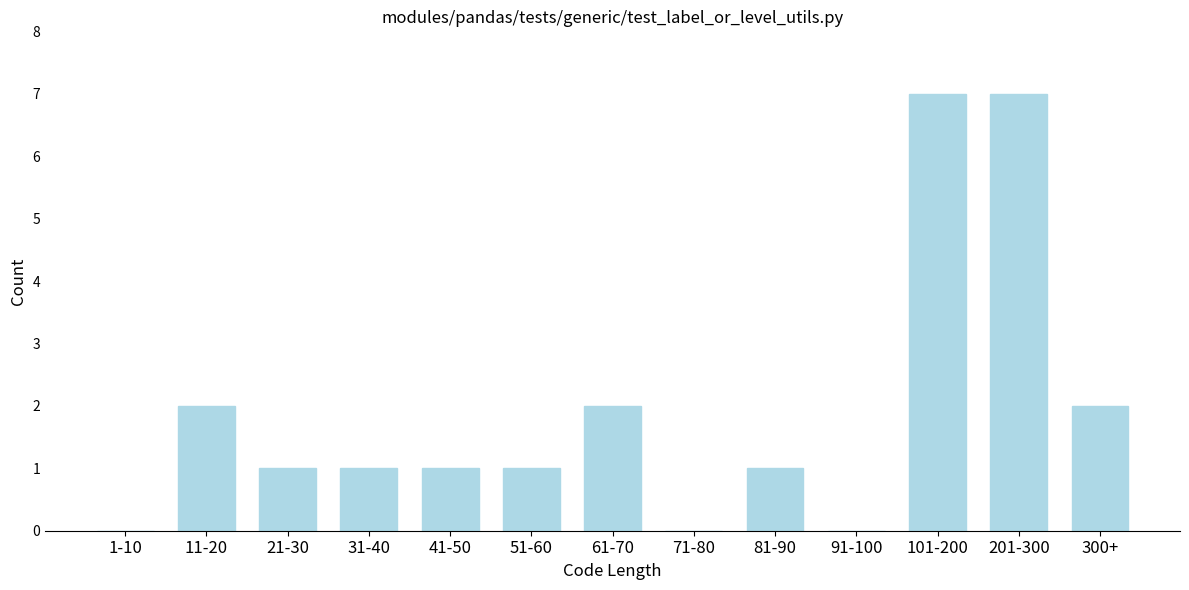

Reading left to right, transcribe all the data shown in this chart.

1-10=0	11-20=2	21-30=1	31-40=1	41-50=1	51-60=1	61-70=2	71-80=0	81-90=1	91-100=0	101-200=7	201-300=7	300+=2